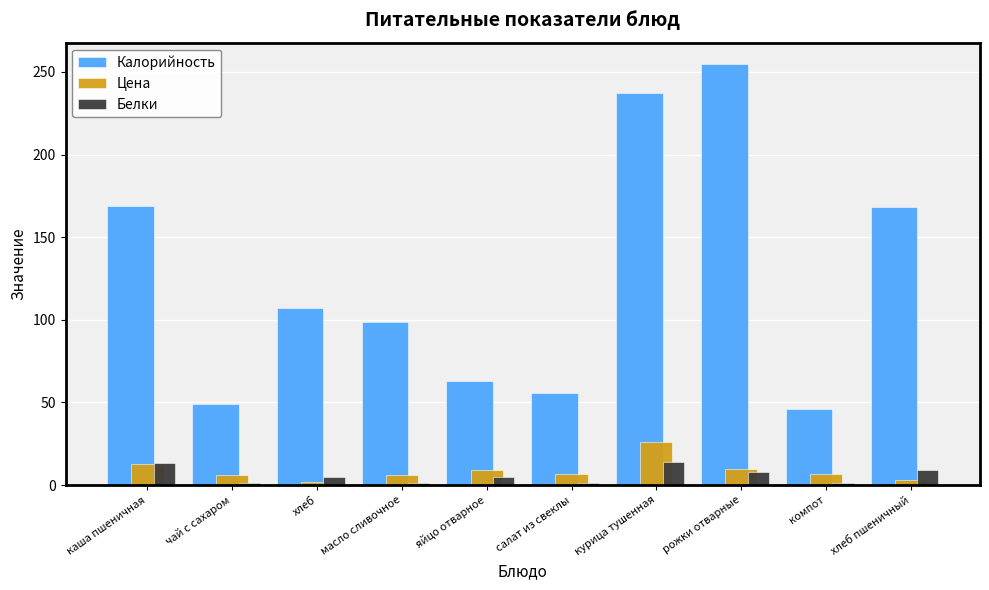

List the series in order of their peak value, highest first.

Калорийность, Цена, Белки